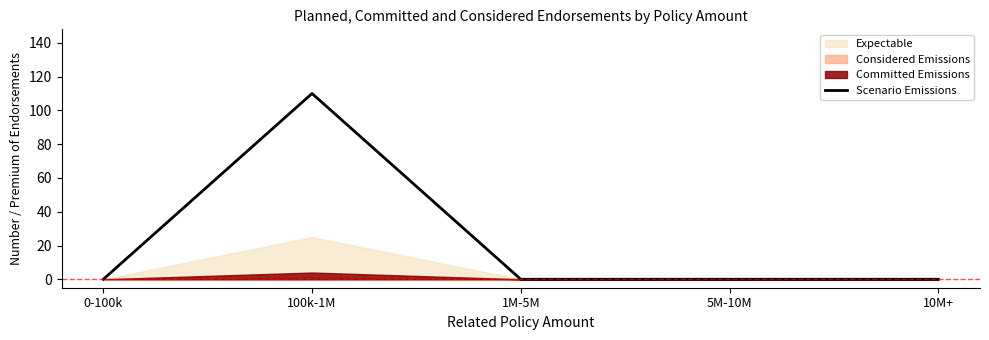

True or false: the data shows 0 at 10M+.

True